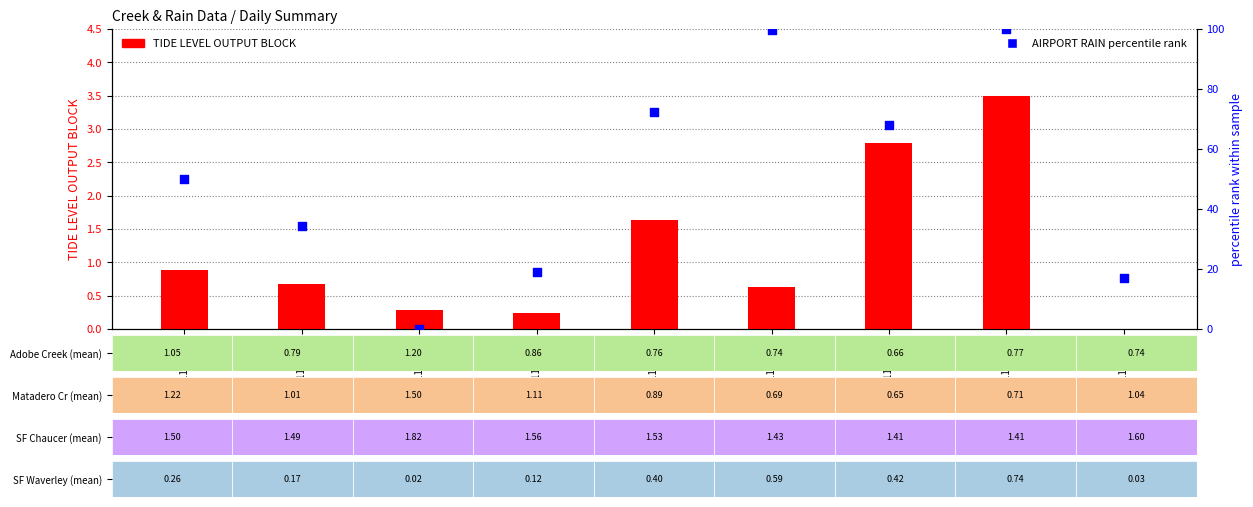

Which series has the largest total across all categories?

AIRPORT RAIN percentile rank